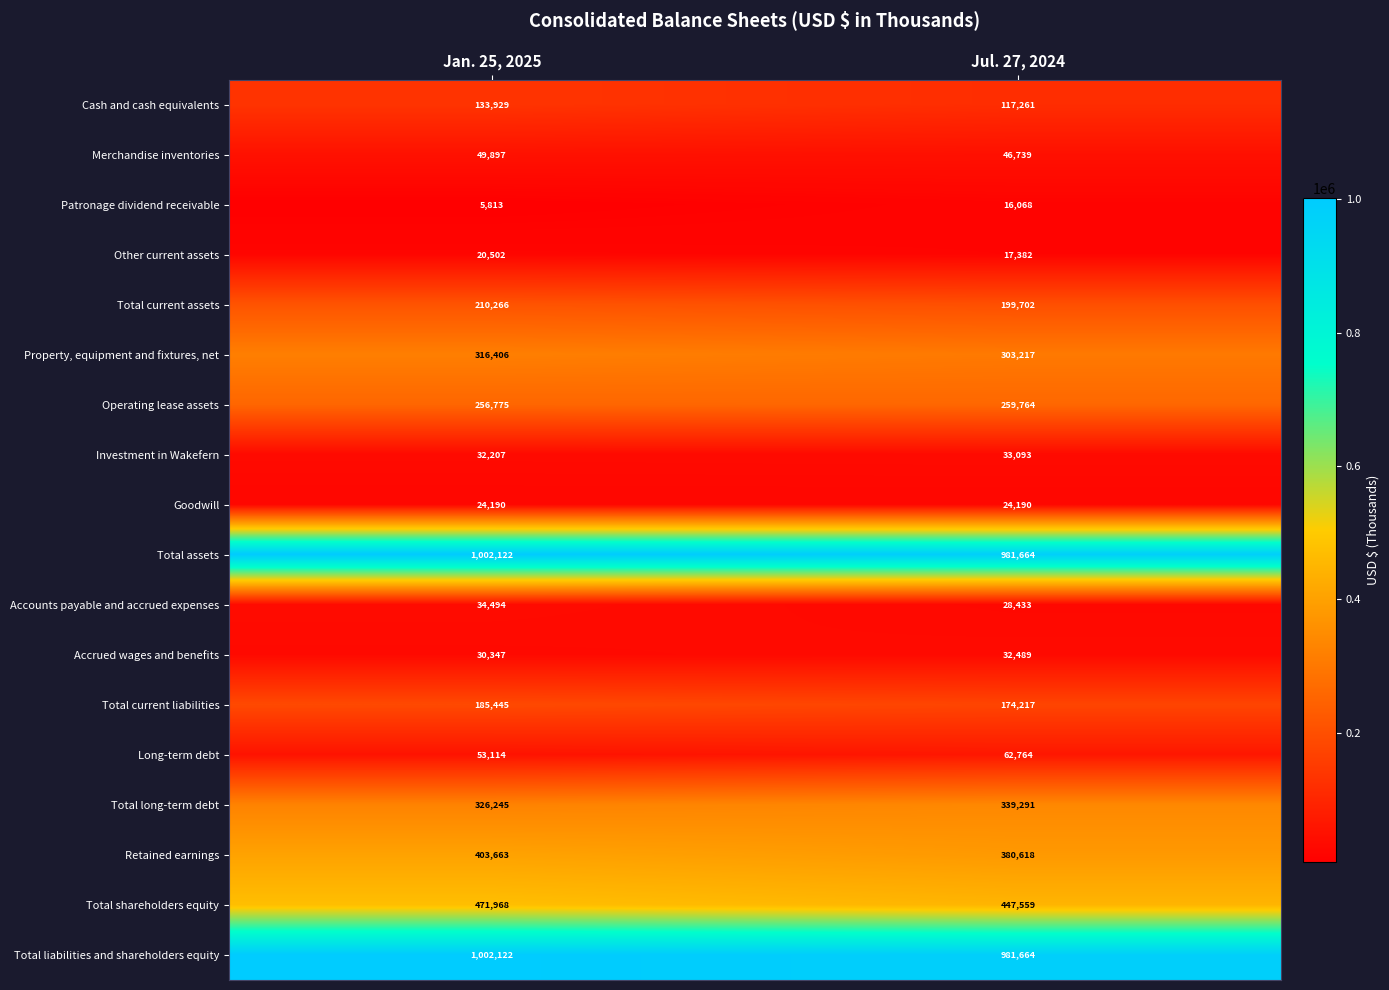

What is the sum of all Cash and cash equivalents values?

251190